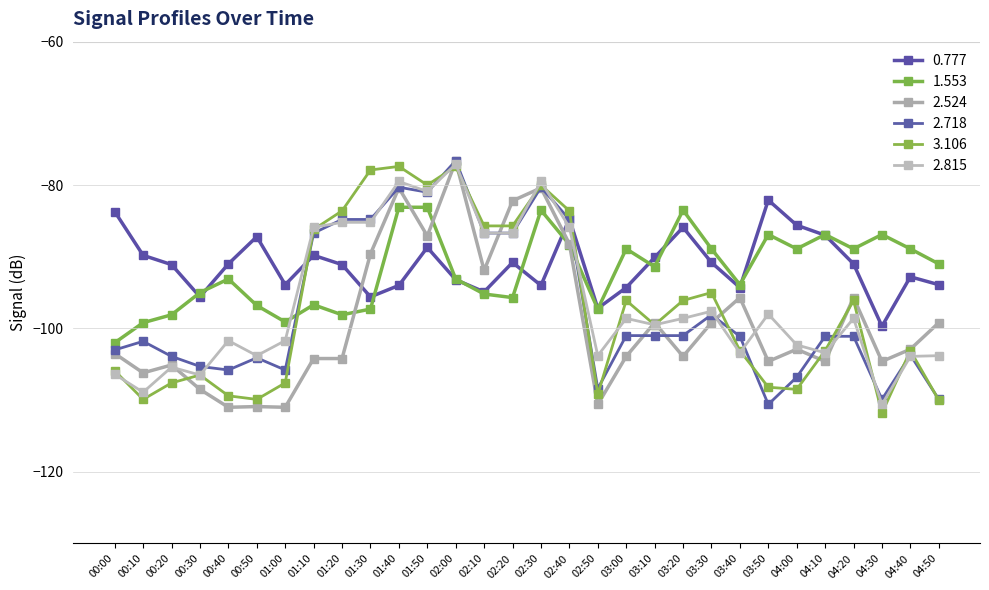

Which series has the largest total across all categories?

0.777